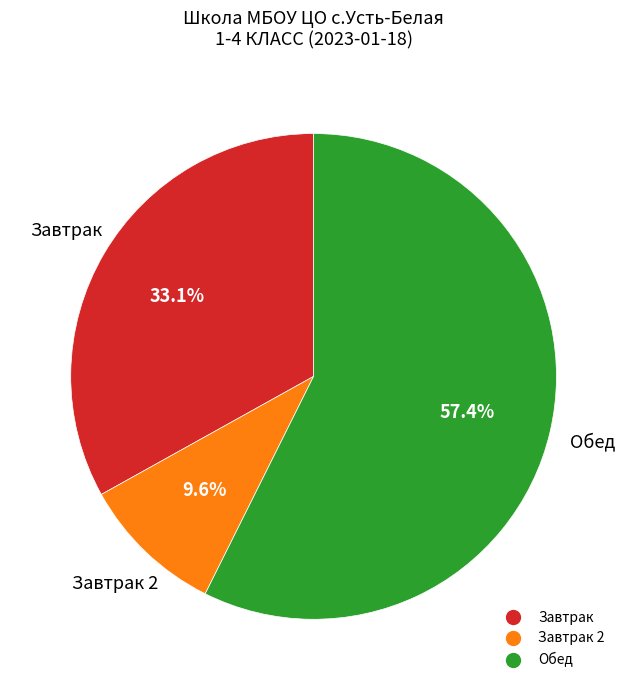

Is there a majority slice in this chart?

Yes